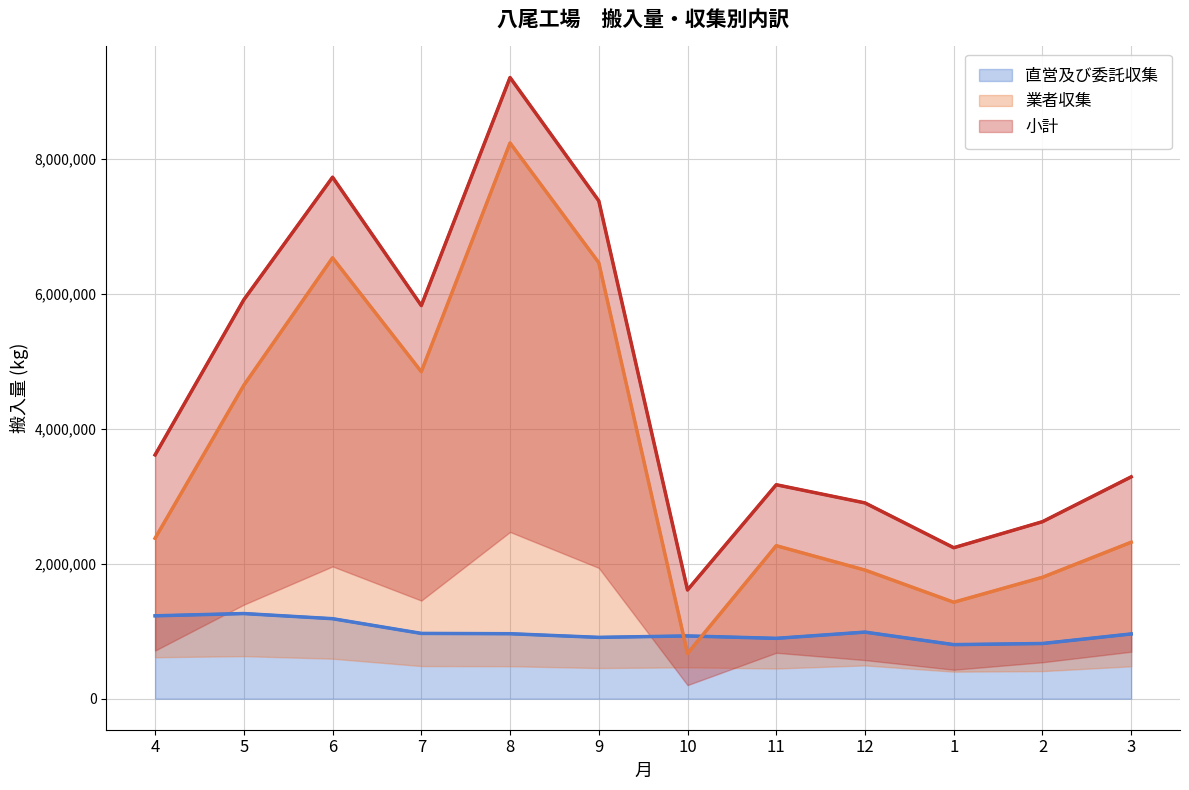

True or false: 小計 and 直営及び委託収集 intersect in this chart.

False